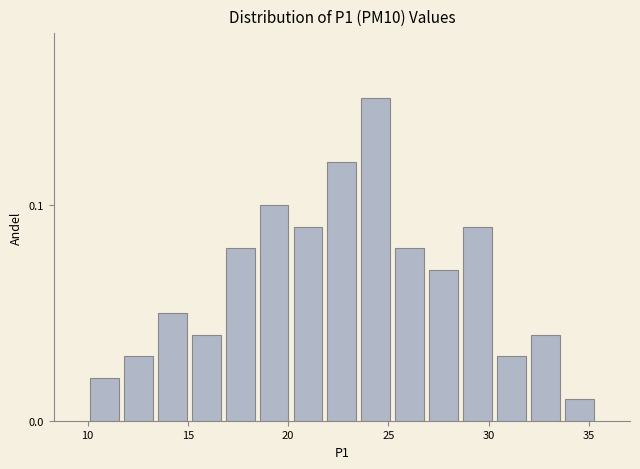

Read against the x-axis, roughly where is the centre of the tallest bar?

24.5